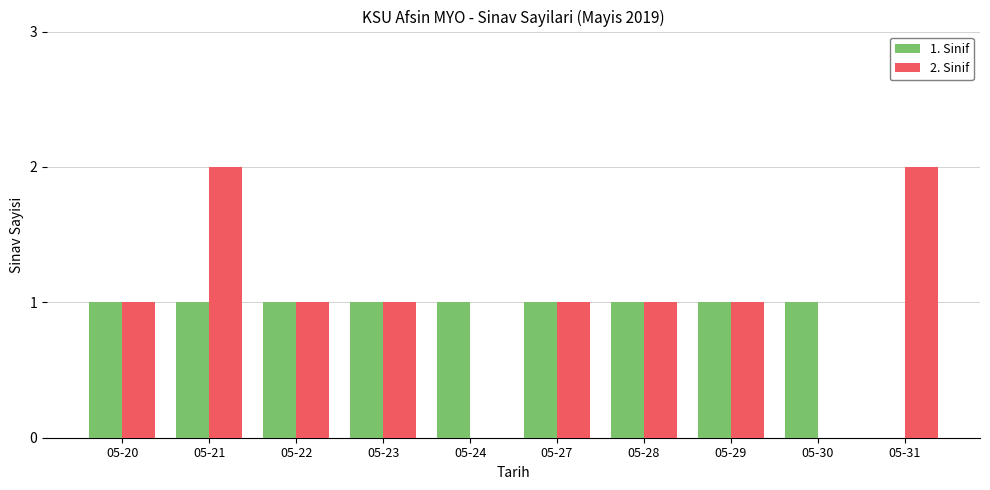

At which category is the sum across all series the highest?

05-21